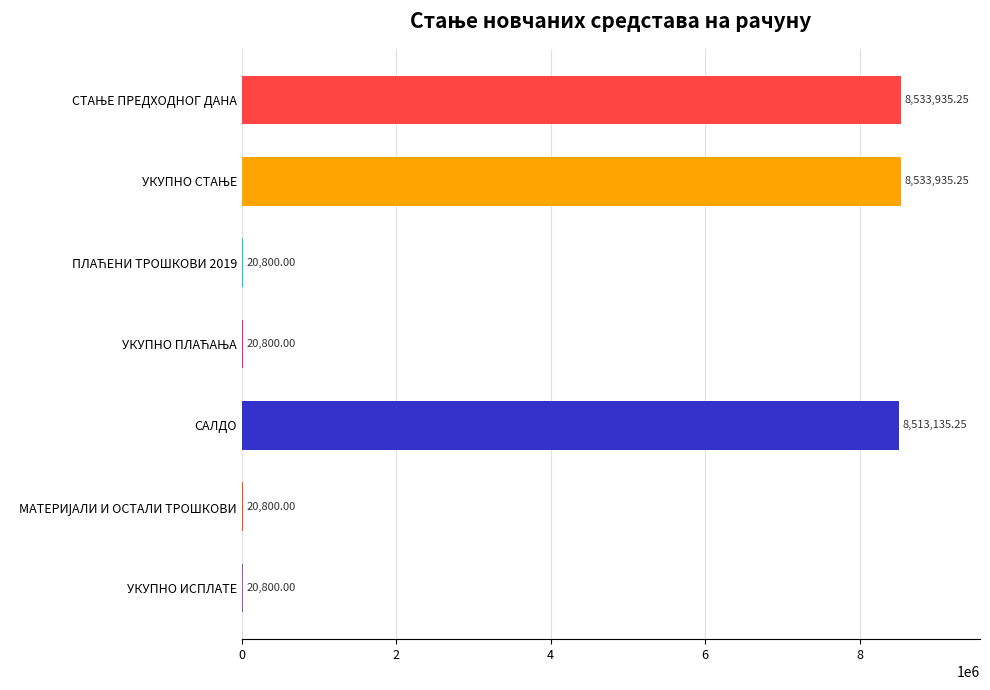

At which label is the value closest to 4277367?

САЛДО